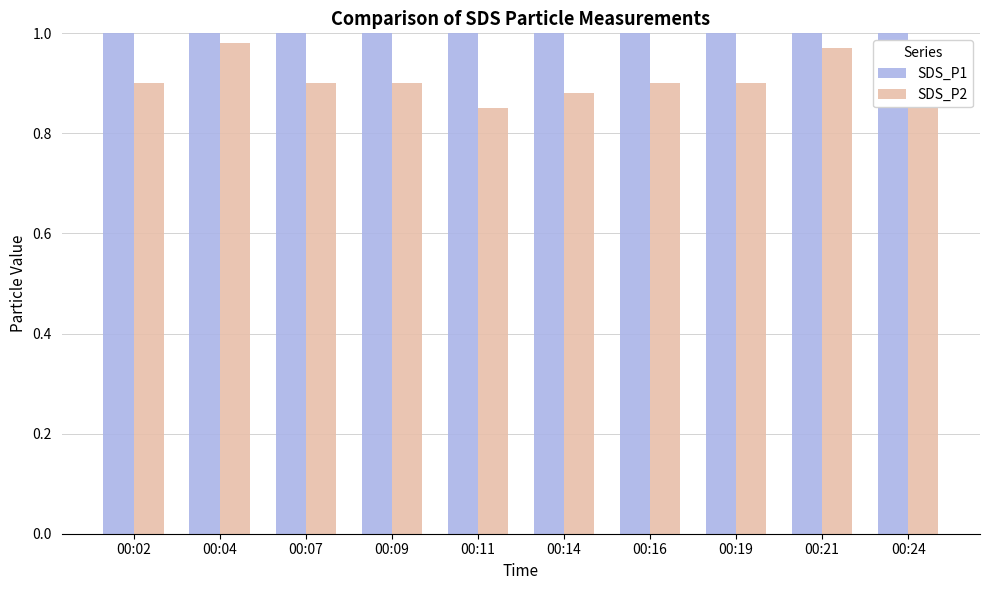

What is the difference between the highest and lowest values at 00:16?

1.1